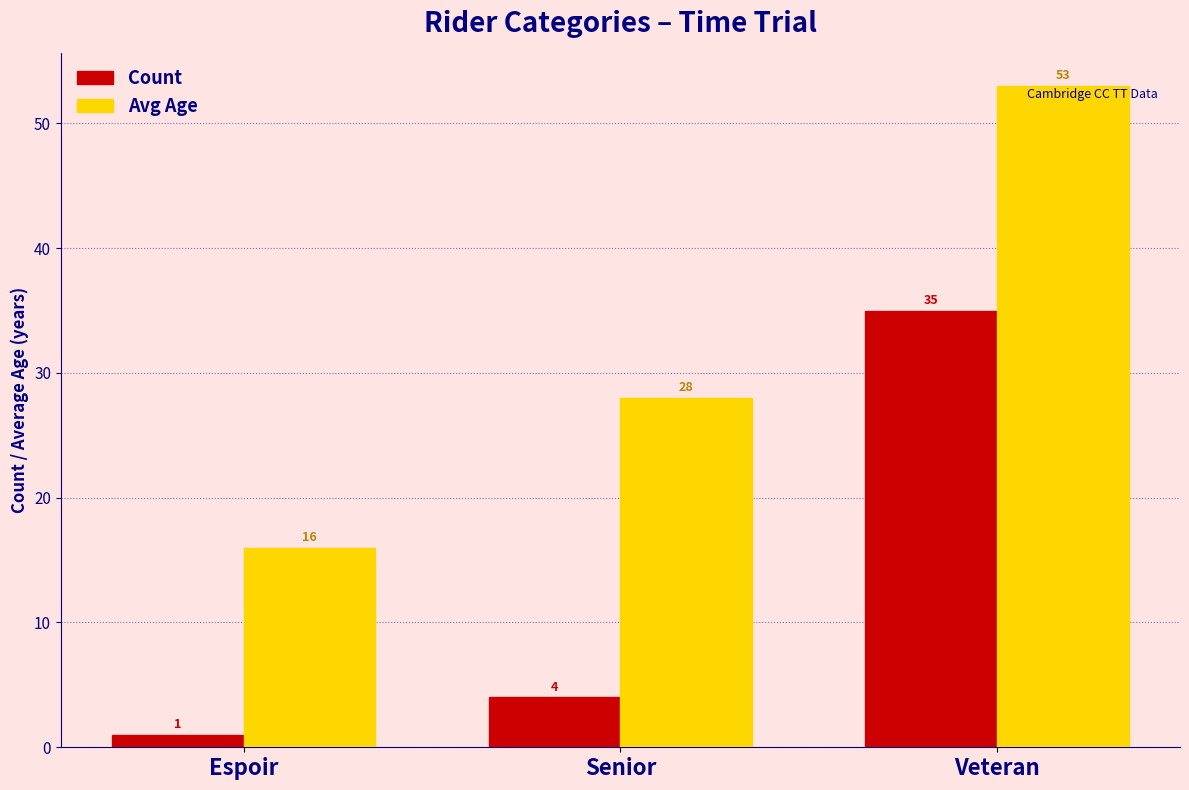

The Count series shows 8 at Veteran. True or false?

False